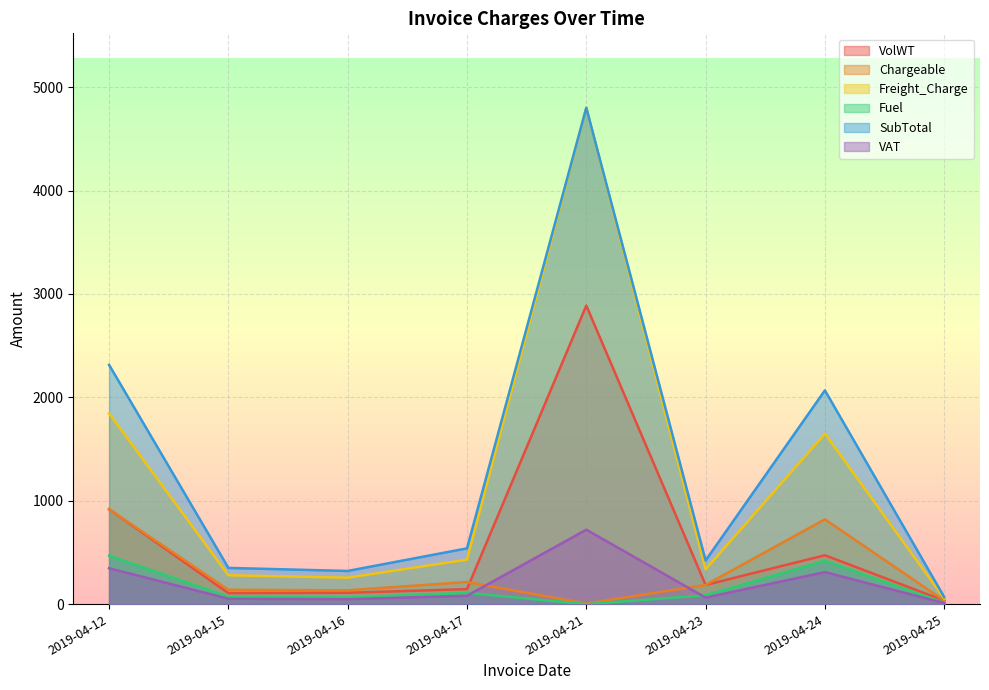

In VolWT, how many points are lower than both neighbors (excluding endpoints)?

2